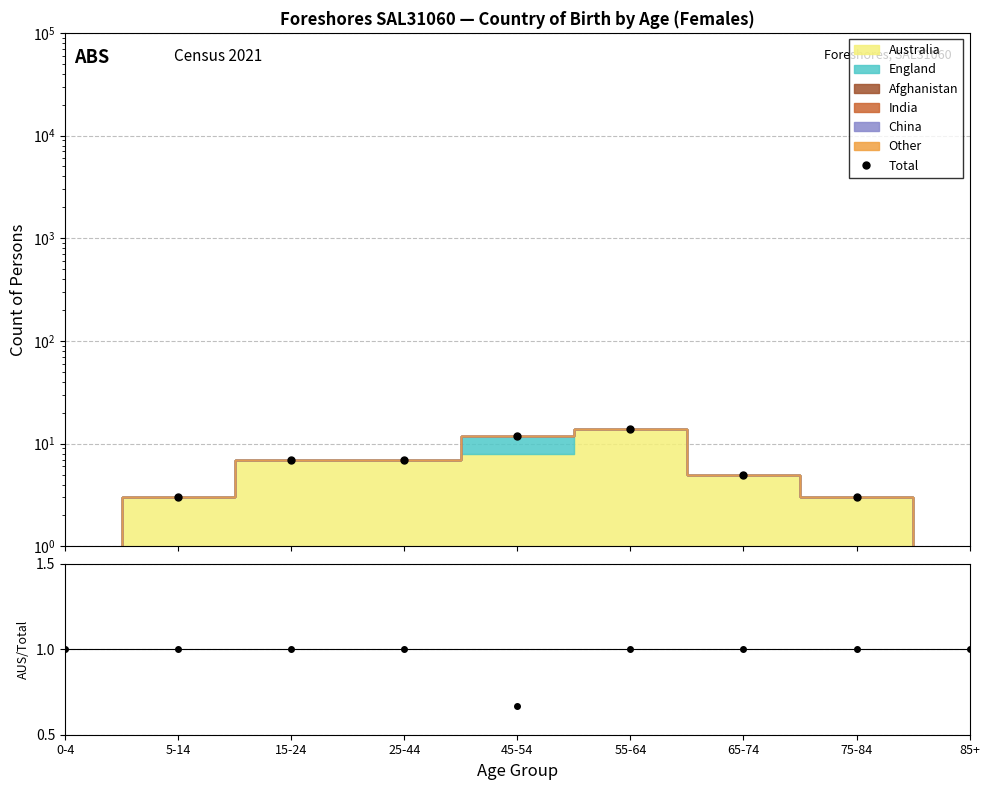

Reading left to right, transcribe all the data shown in this chart.

0-4=0.0	5-14=3.0	15-24=7.0	25-44=7.0	45-54=12.0	55-64=14.0	65-74=5.0	75-84=3.0	85+=0.0